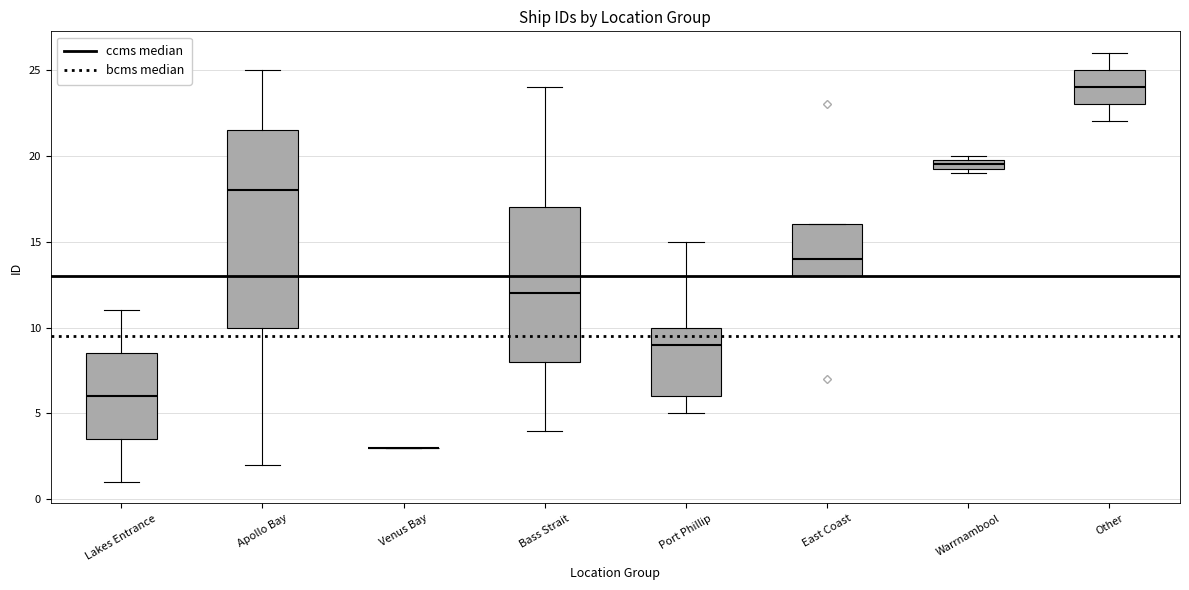

Where does the median line of the box for Other sit on the y-axis? The values are not printed on the chart, so give them approximately, as read against the axis.

24.0